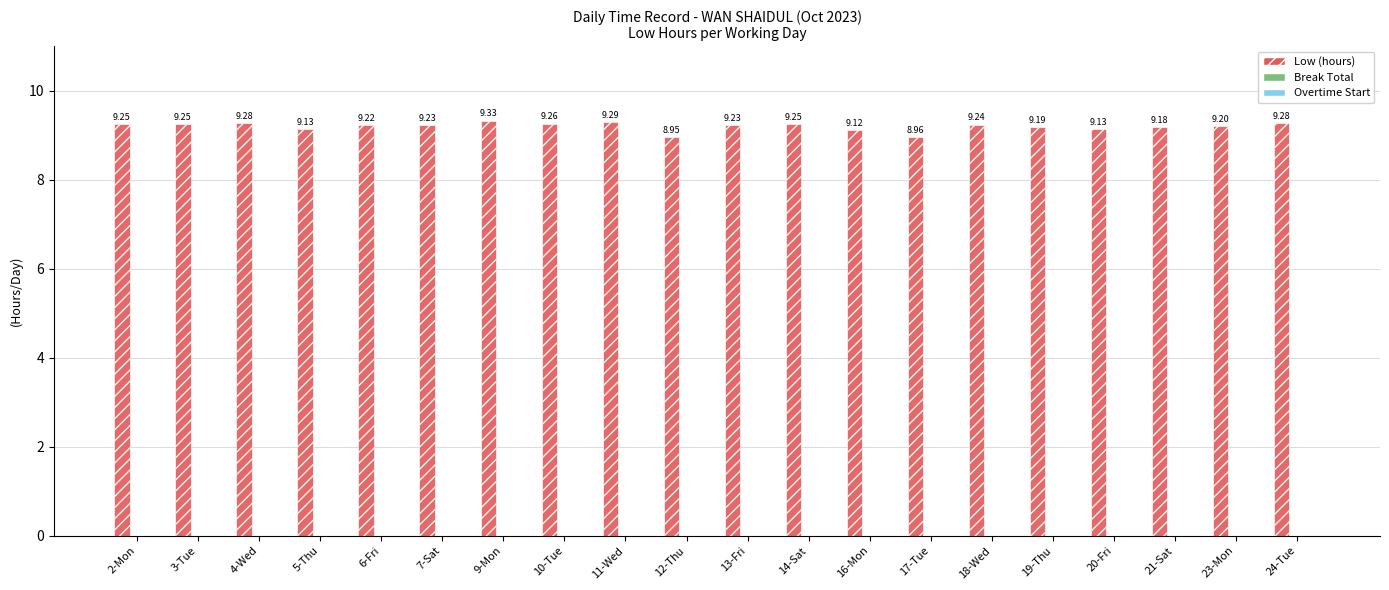

What is the difference between the maximum and second lowest values?

0.4